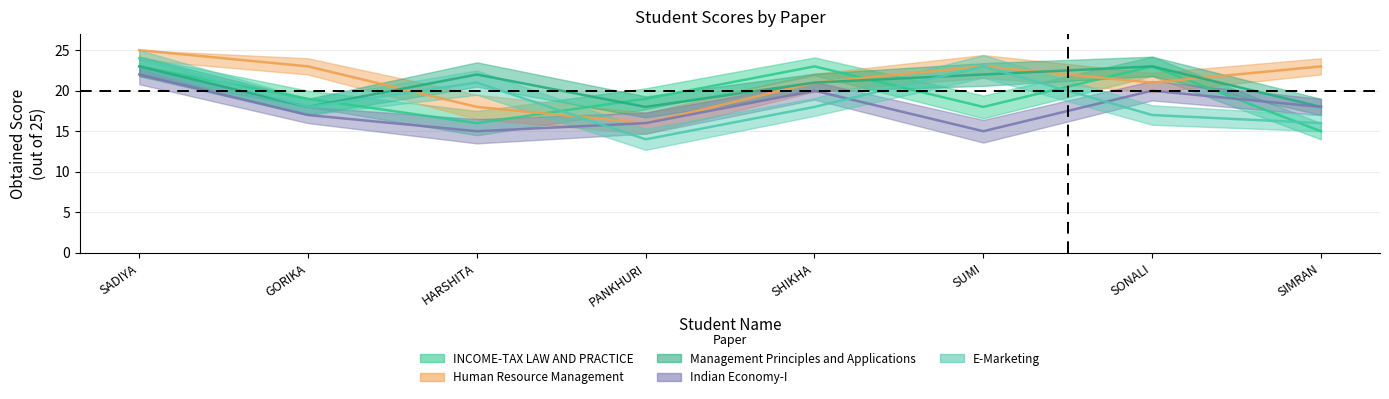

At which label does Management Principles and Applications first exceed 22?

SADIYA